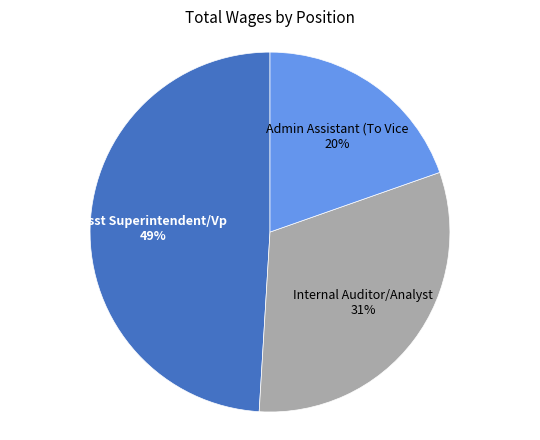

Rank the categories by value from highest to lowest.

Asst Superintendent/Vp, Internal Auditor/Analyst, Admin Assistant (To Vice